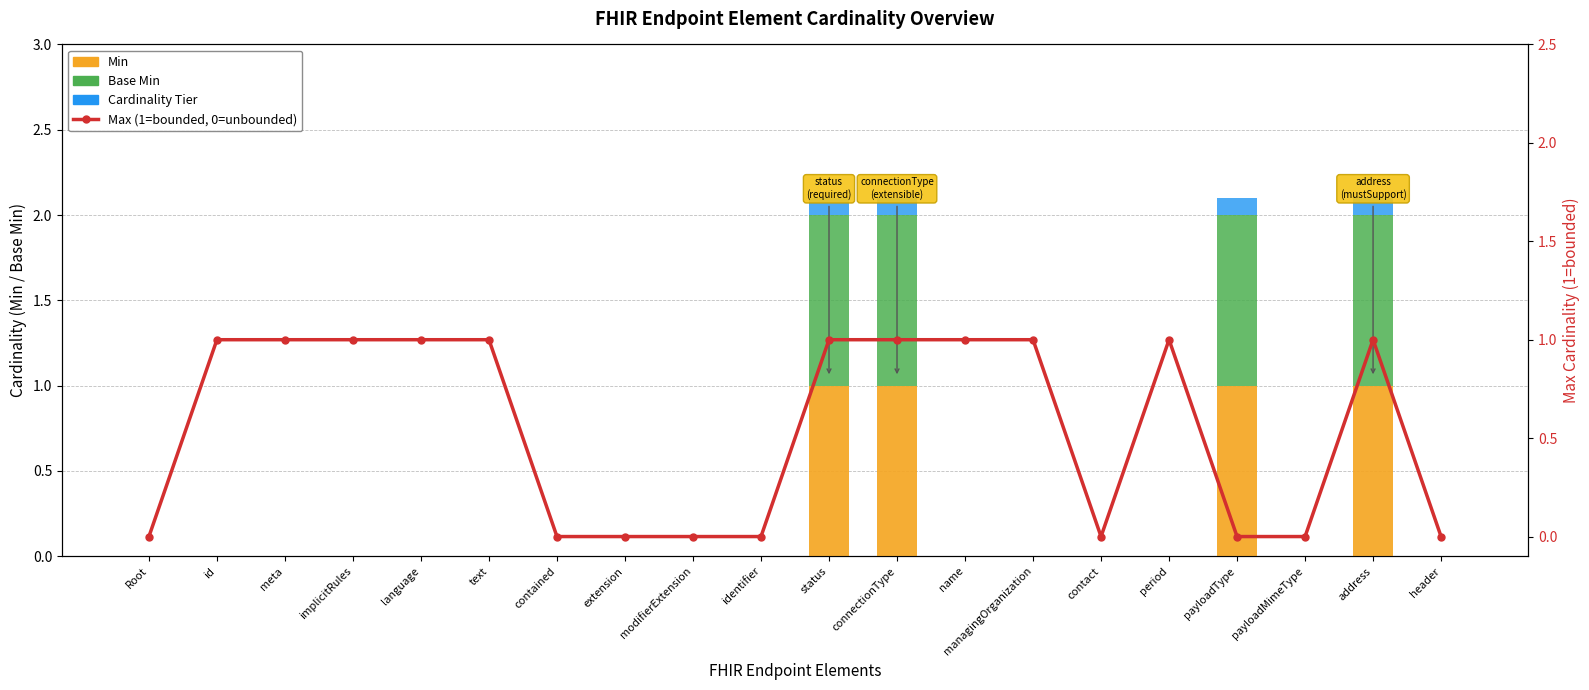

Which series has the widest spread of values?

Min